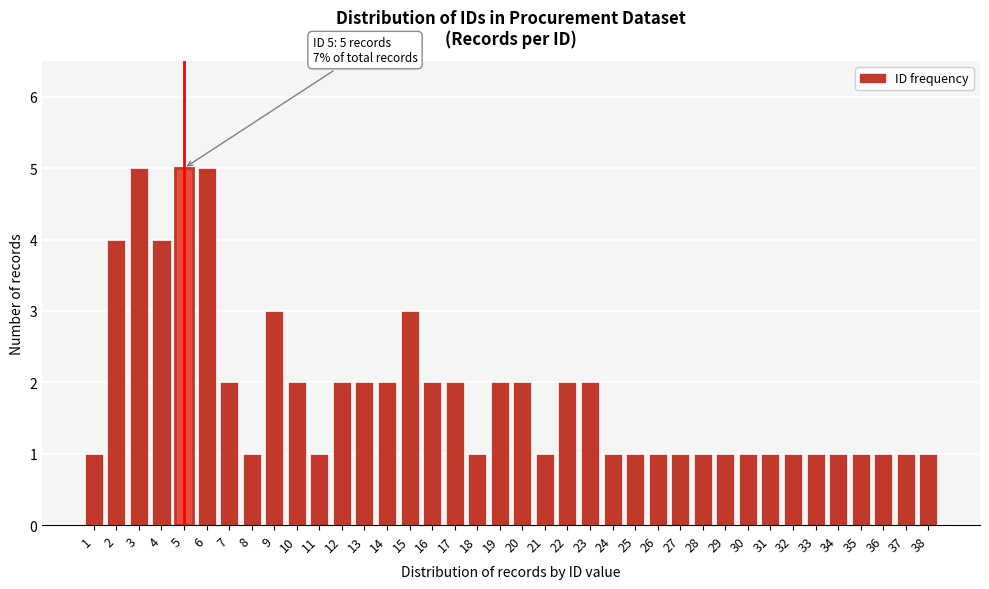

What is the value of the 33rd bar from the left?

1